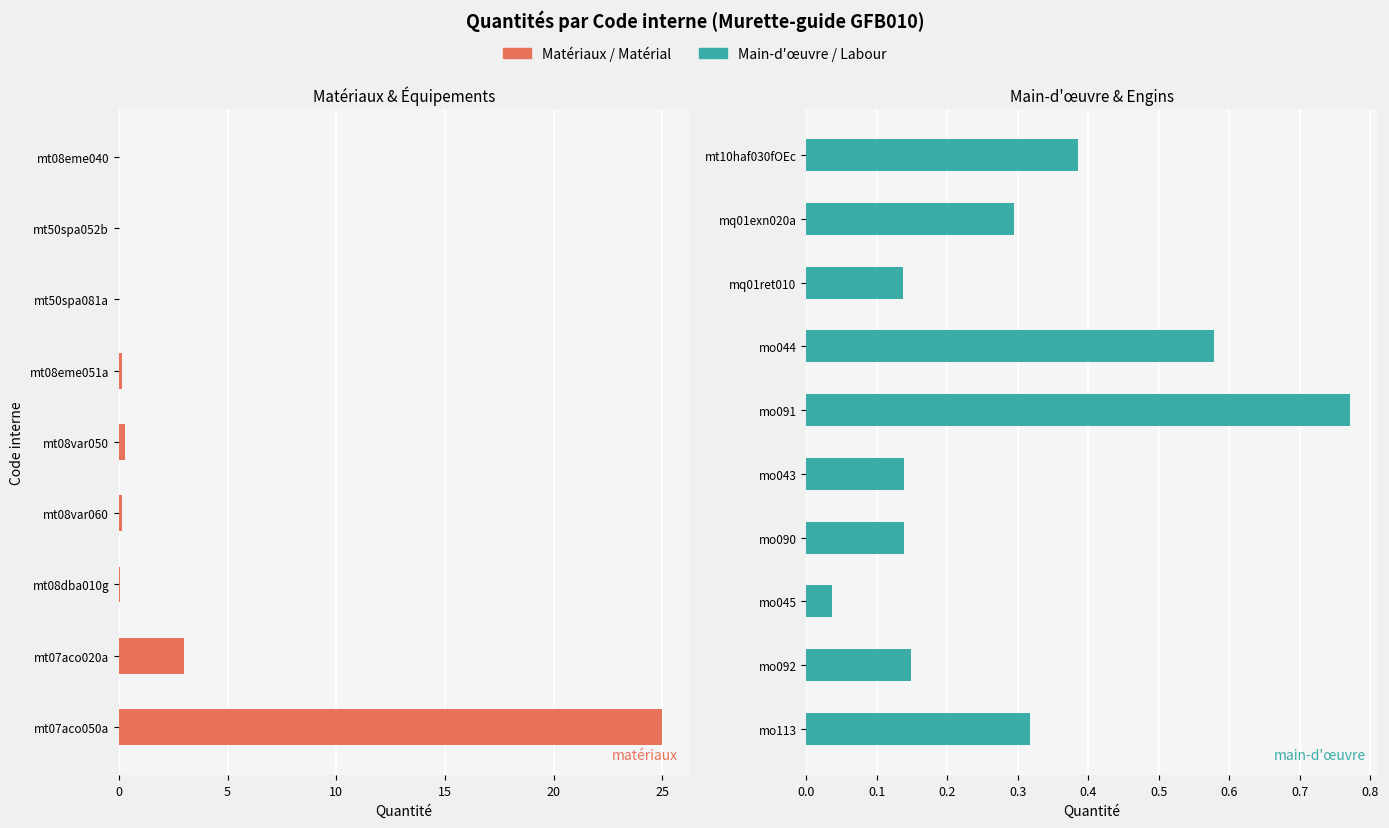

List the labels in order of value, largest first.

mt07aco050a, mt07aco020a, mo091, mo044, mt10haf030fOEc, mo113, mq01exn020a, mt08var050, mo092, mt08eme051a, mt08var060, mo043, mo090, mq01ret010, mt08dba010g, mo045, mt50spa052b, mt50spa081a, mt08eme040